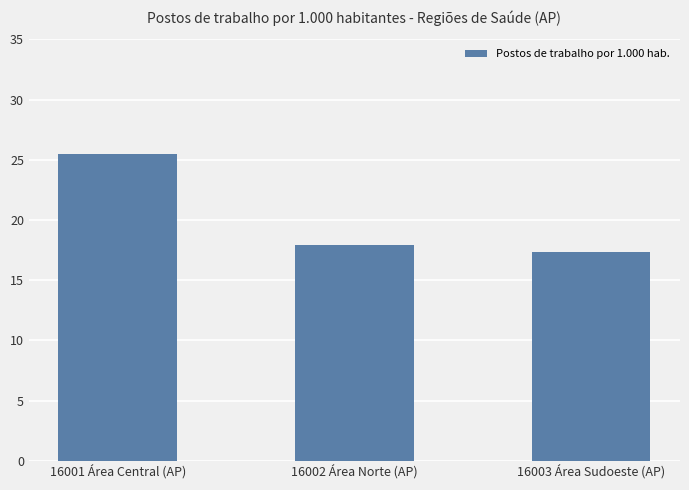

Where is the data nearest to the value 21?

16002 Área Norte (AP)